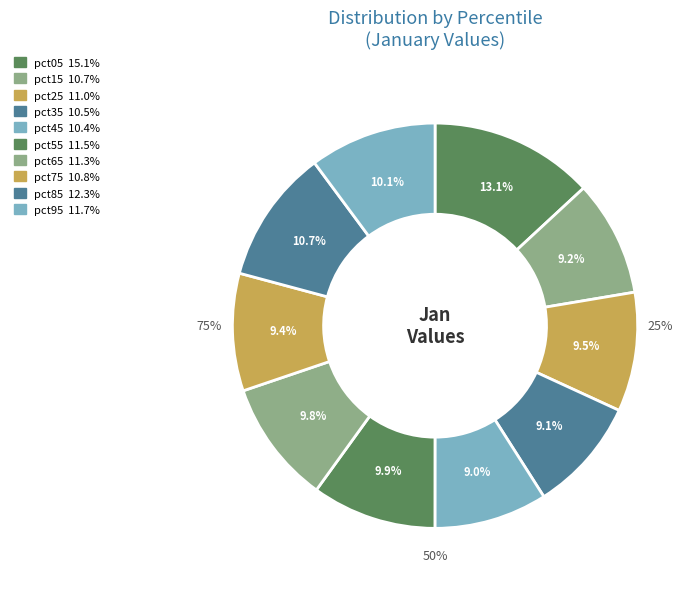

To the nearest percent, what is the difference between the largest and smallest slice percentages?

4%